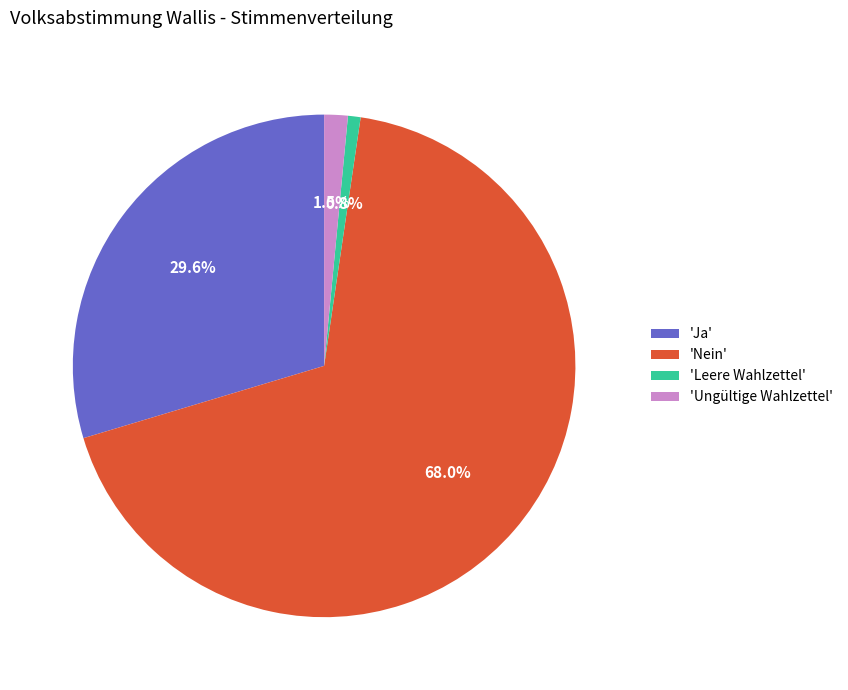

Approximately how many times larger is the value at 'Ja' compared to 'Nein'?

0.4